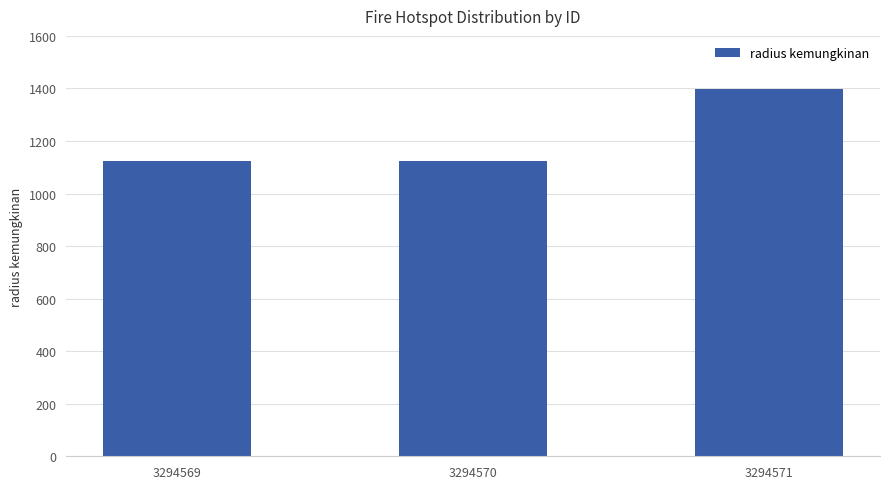

Reading right to left, list all the values displayed in this chart.

1399	1125	1125